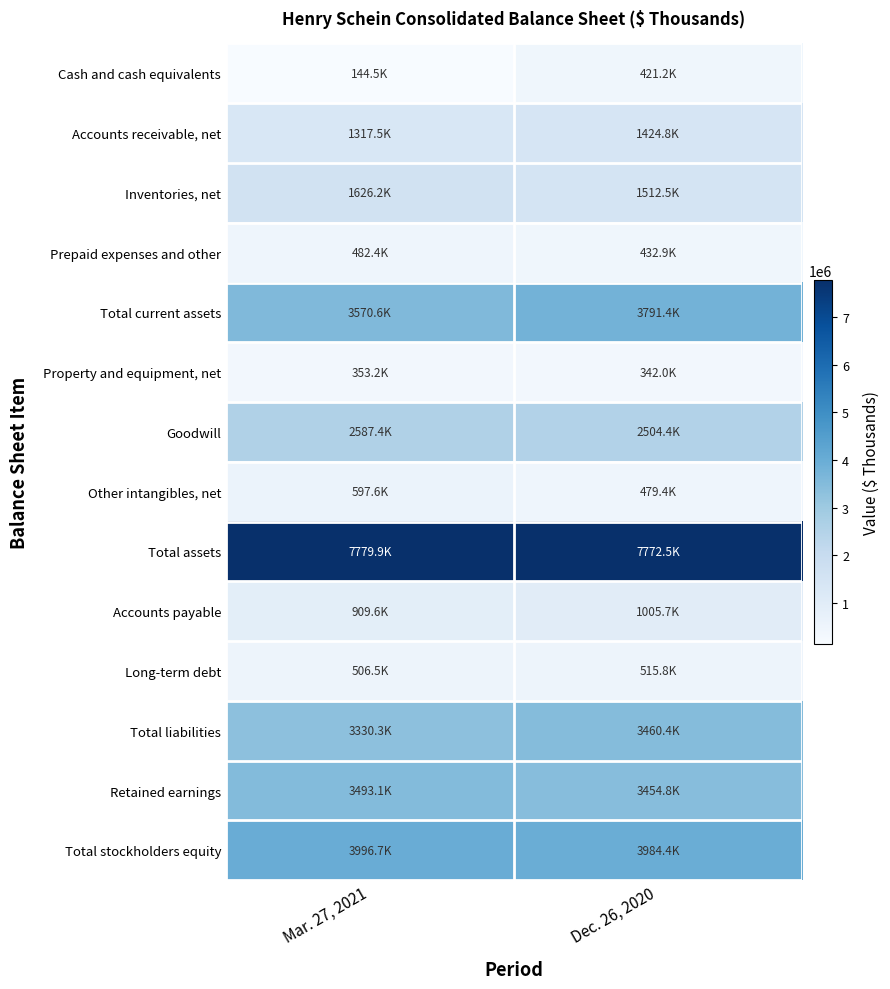

Reading left to right, transcribe all the data shown in this chart.

Cash and cash equivalents: Mar. 27, 2021=144538	Dec. 26, 2020=421185
Accounts receivable, net: Mar. 27, 2021=1317546	Dec. 26, 2020=1424787
Inventories, net: Mar. 27, 2021=1626185	Dec. 26, 2020=1512499
Prepaid expenses and other: Mar. 27, 2021=482356	Dec. 26, 2020=432944
Total current assets: Mar. 27, 2021=3570625	Dec. 26, 2020=3791415
Property and equipment, net: Mar. 27, 2021=353248	Dec. 26, 2020=342004
Goodwill: Mar. 27, 2021=2587438	Dec. 26, 2020=2504392
Other intangibles, net: Mar. 27, 2021=597619	Dec. 26, 2020=479429
Total assets: Mar. 27, 2021=7779920	Dec. 26, 2020=7772532
Accounts payable: Mar. 27, 2021=909575	Dec. 26, 2020=1005655
Long-term debt: Mar. 27, 2021=506461	Dec. 26, 2020=515773
Total liabilities: Mar. 27, 2021=3330291	Dec. 26, 2020=3460448
Retained earnings: Mar. 27, 2021=3493060	Dec. 26, 2020=3454831
Total stockholders equity: Mar. 27, 2021=3996730	Dec. 26, 2020=3984385